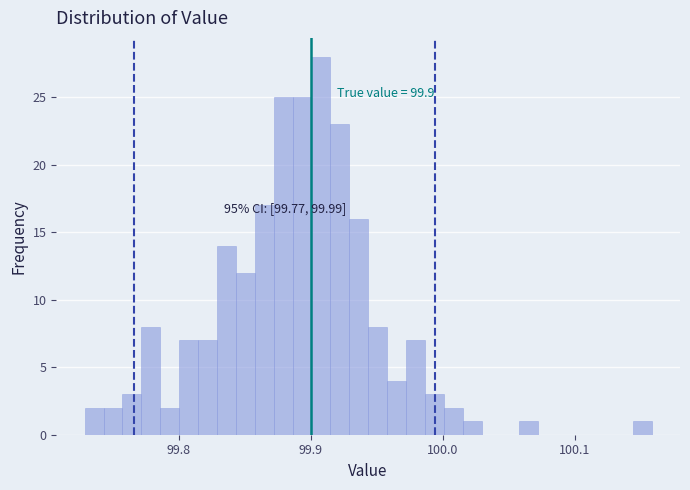

Around what value on the x-axis is the tallest bar? Give the approximate position of its centre, as read against the axis.

99.91